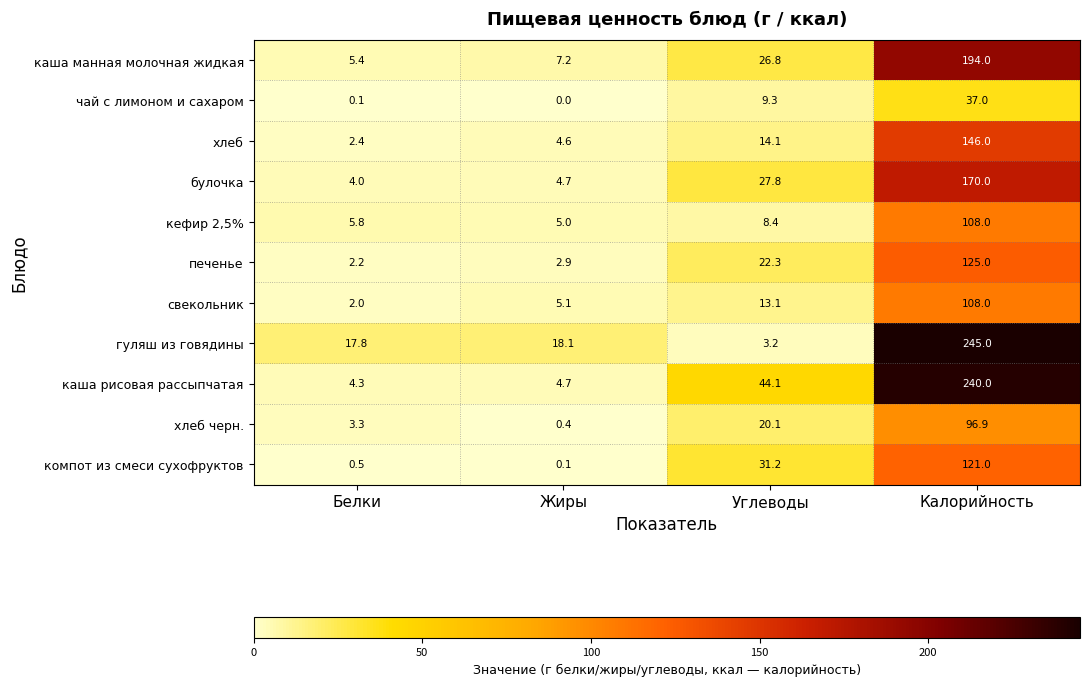

Which series changed the most between Жиры and Калорийность?

каша рисовая рассыпчатая